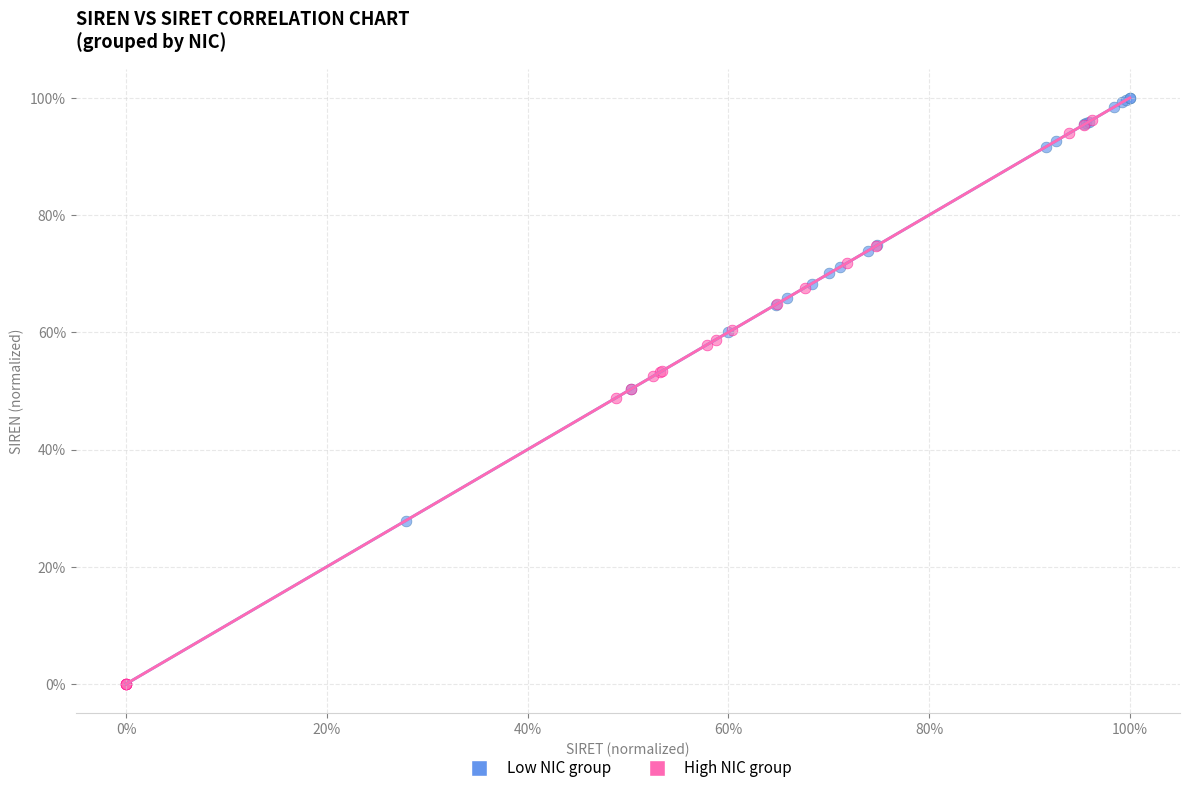

What are all the series names shown in the legend?

Low NIC group, High NIC group